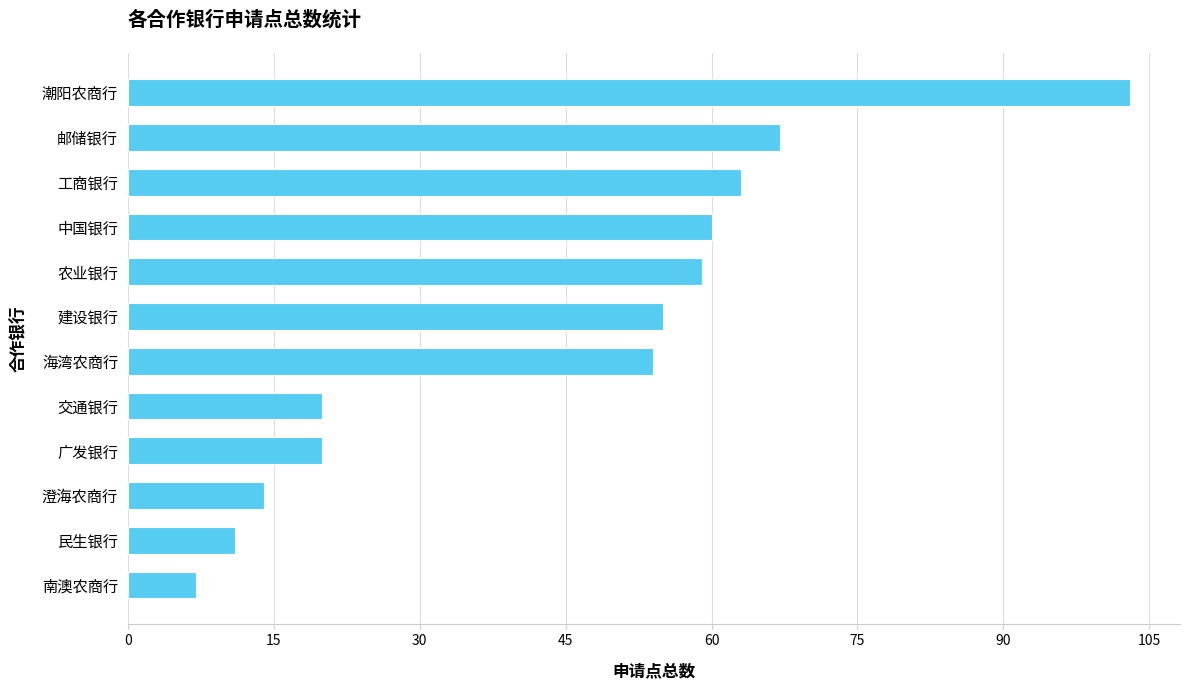

The value at 澄海农商行 is 6. True or false?

False